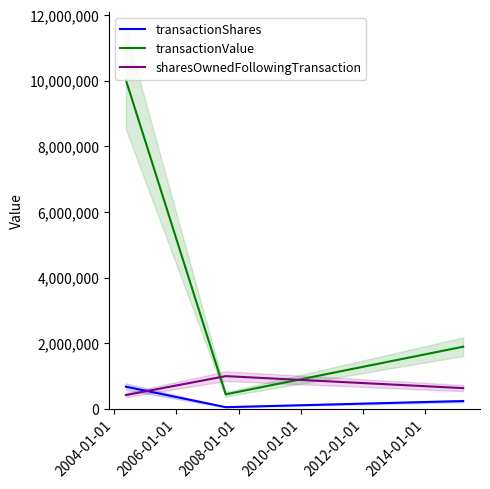

Is this an area chart (filled region under the line)?

No